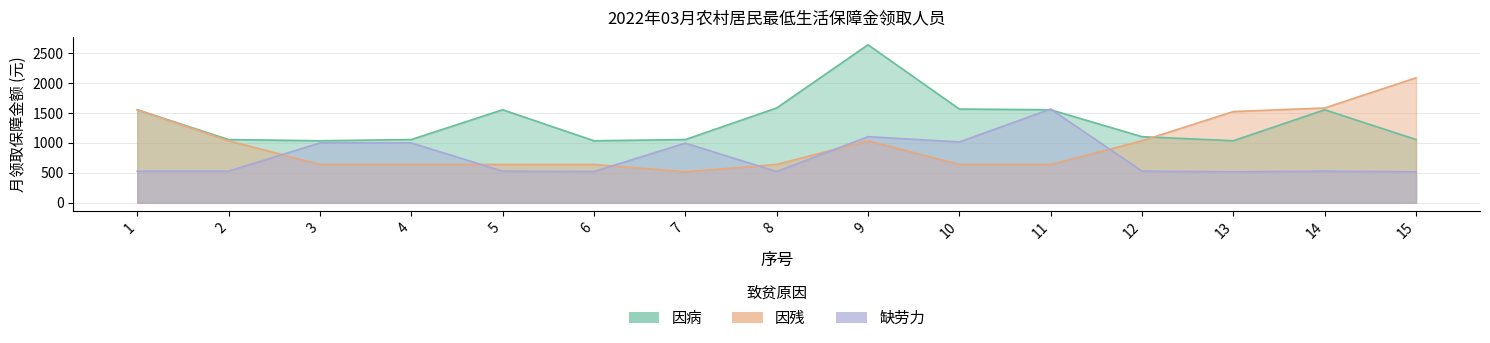

How many interior local peaks does the 因病 series have?

3